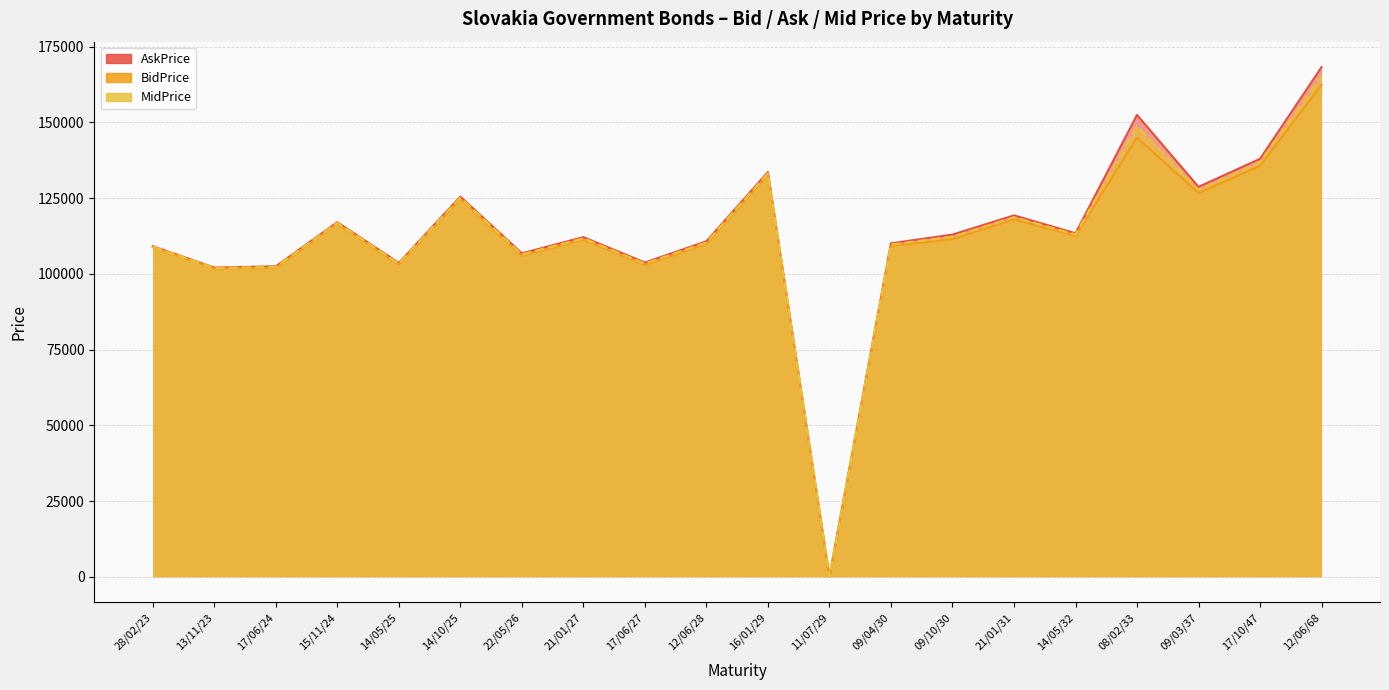

Reading left to right, transcribe all the data shown in this chart.

BidPrice: 28/02/23=108844	13/11/23=101764	17/06/24=102003	15/11/24=116534	14/05/25=103084	14/10/25=124735	22/05/26=105970	21/01/27=111299	17/06/27=102939	12/06/28=109878	16/01/29=132720	11/07/29=0	09/04/30=109227	09/10/30=111472	21/01/31=118008	14/05/32=112528	08/02/33=144978	09/03/37=126659	17/10/47=135680	12/06/68=162360
AskPrice: 28/02/23=109141	13/11/23=102084	17/06/24=102503	15/11/24=117054	14/05/25=103624	14/10/25=125524	22/05/26=106778	21/01/27=112139	17/06/27=103755	12/06/28=110758	16/01/29=133620	11/07/29=0	09/04/30=110086	09/10/30=112972	21/01/31=119308	14/05/32=113414	08/02/33=152478	09/03/37=128727	17/10/47=137994	12/06/68=168258
MidPrice: 28/02/23=108993	13/11/23=101924	17/06/24=102253	15/11/24=116794	14/05/25=103354	14/10/25=125130	22/05/26=106374	21/01/27=111719	17/06/27=103347	12/06/28=110318	16/01/29=133170	11/07/29=0	09/04/30=109656	09/10/30=112222	21/01/31=118658	14/05/32=112971	08/02/33=148728	09/03/37=127693	17/10/47=136837	12/06/68=165309